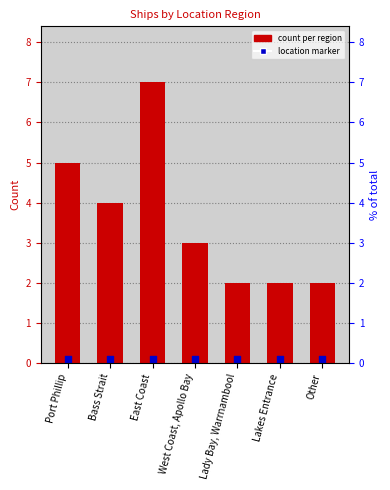

At how many categories does at least one series exceed 0?

7